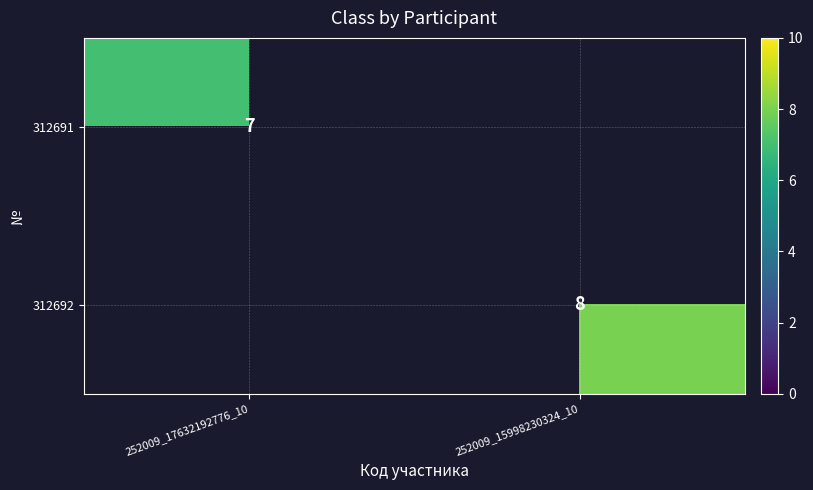

The 312691 series shows 5 at 252009_17632192776_10. True or false?

False